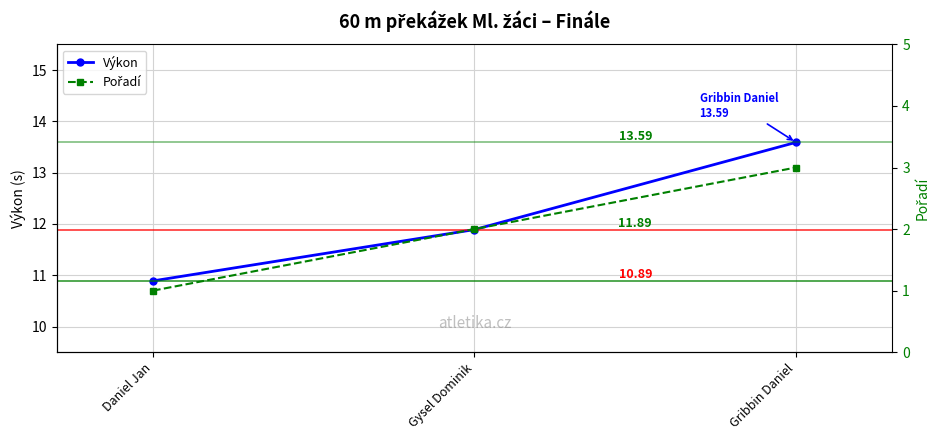

What is the maximum value for Výkon?

13.6